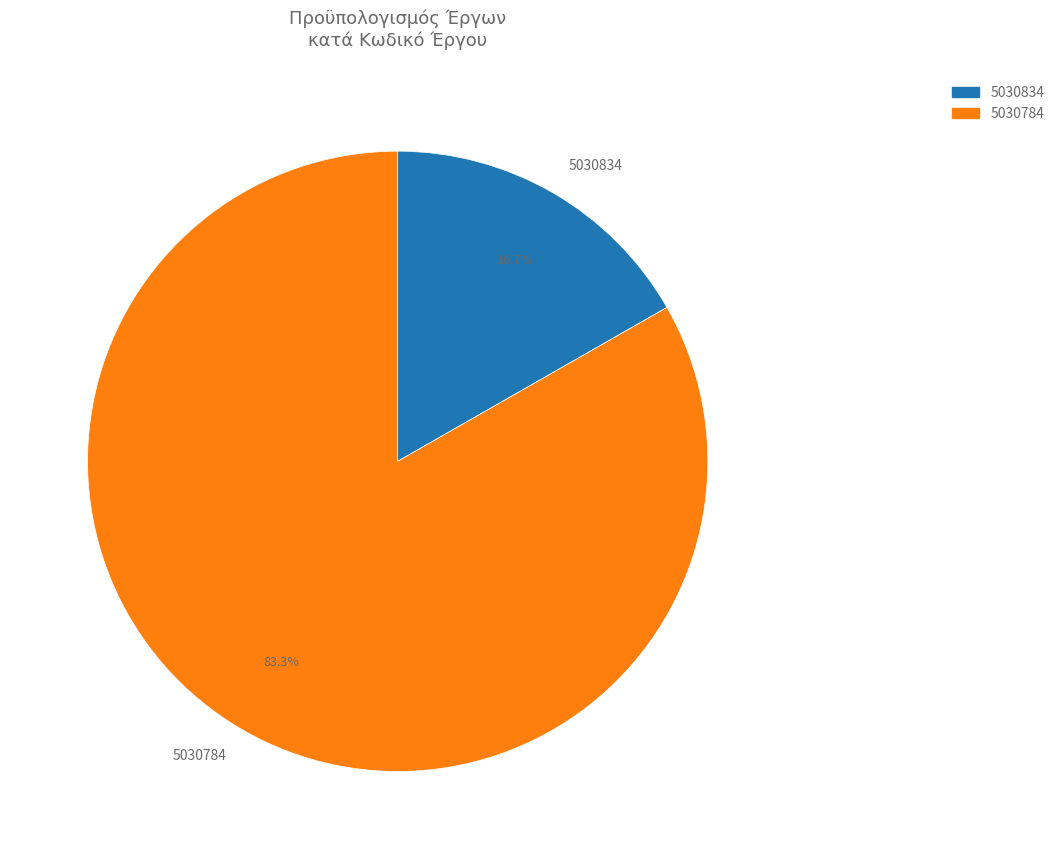

The 5030784 slice represents 83% of the pie. True or false?

True